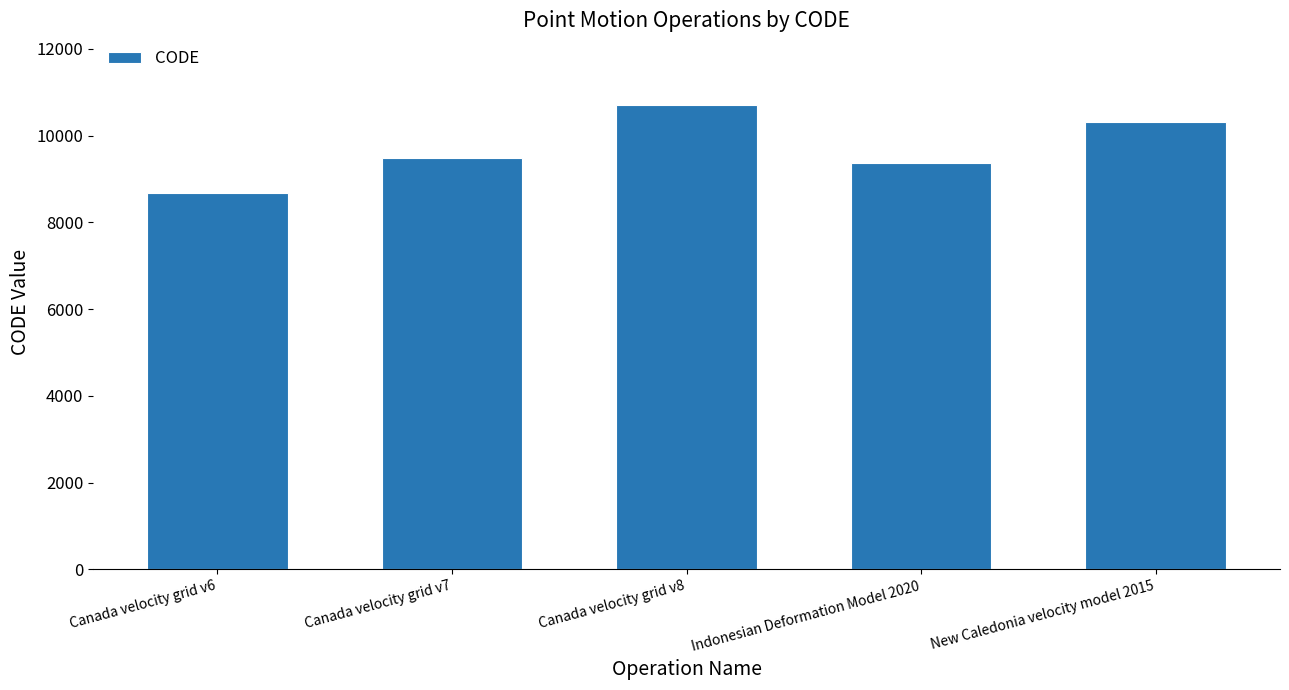

What is the label of the 1st bar from the left?

Canada velocity grid v6